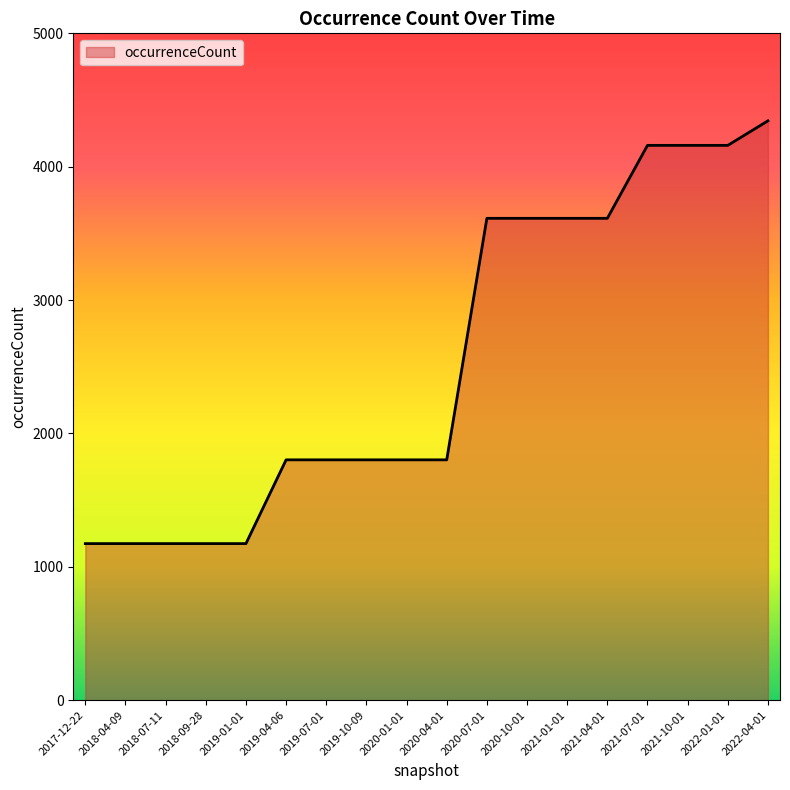

Is it true that the value at 2018-07-11 is 340?

False